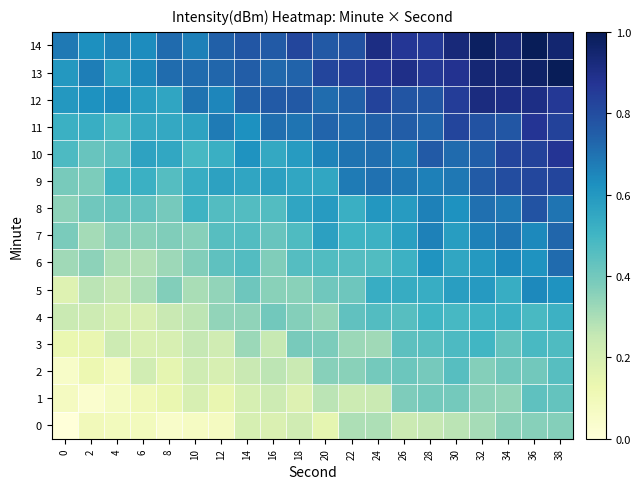

Count the number of categories in the chart.

20